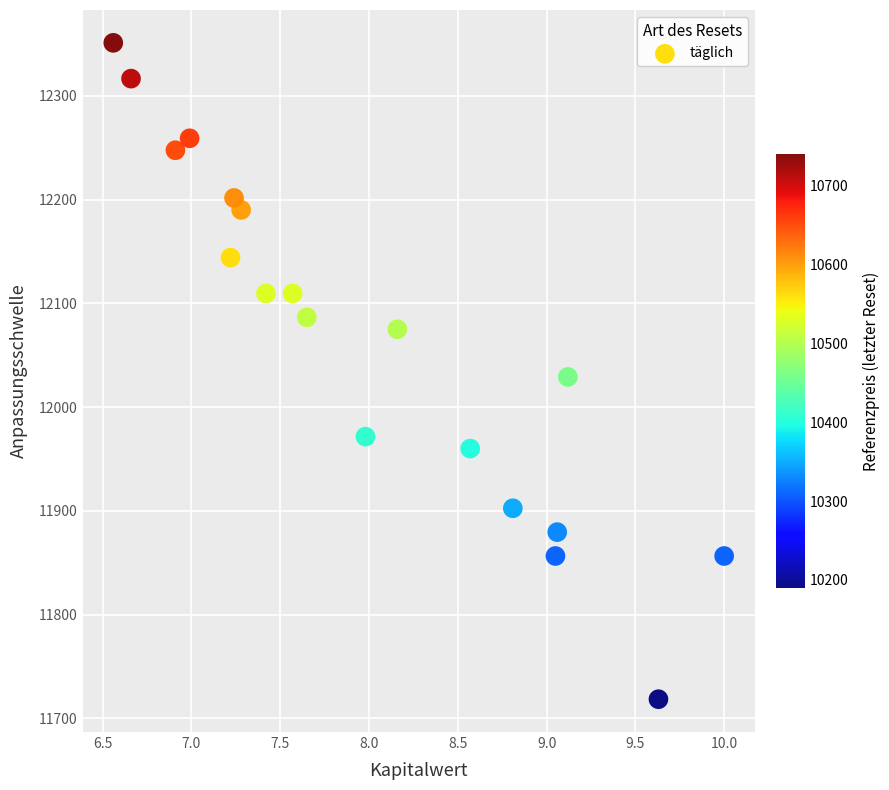

What is the range of Y values (max minus min)?

632.5